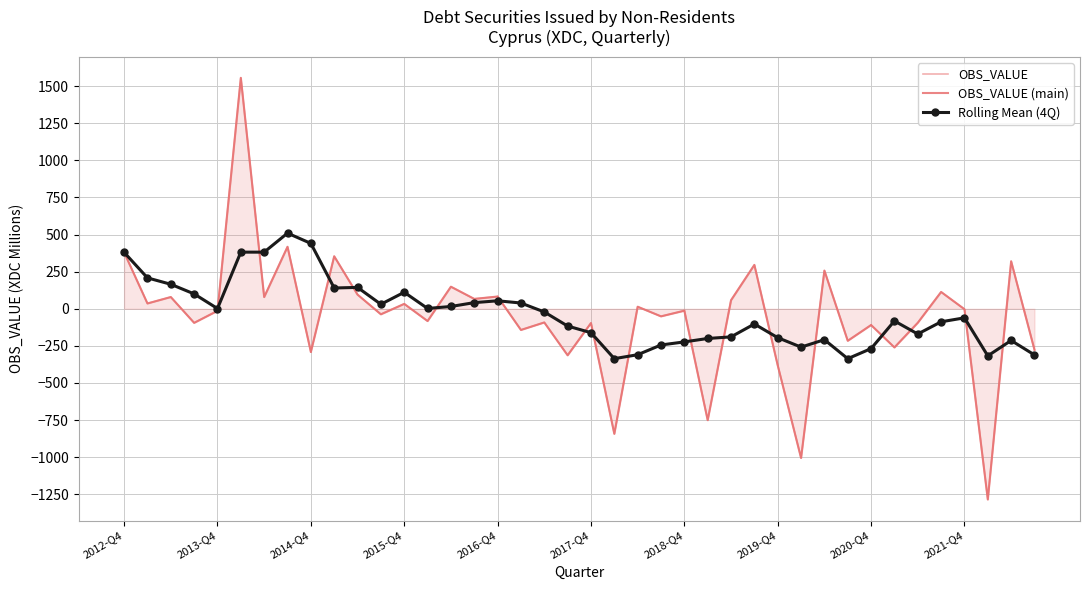

What is the change in value from 2017-Q4 to 2020-Q3?

-119.6